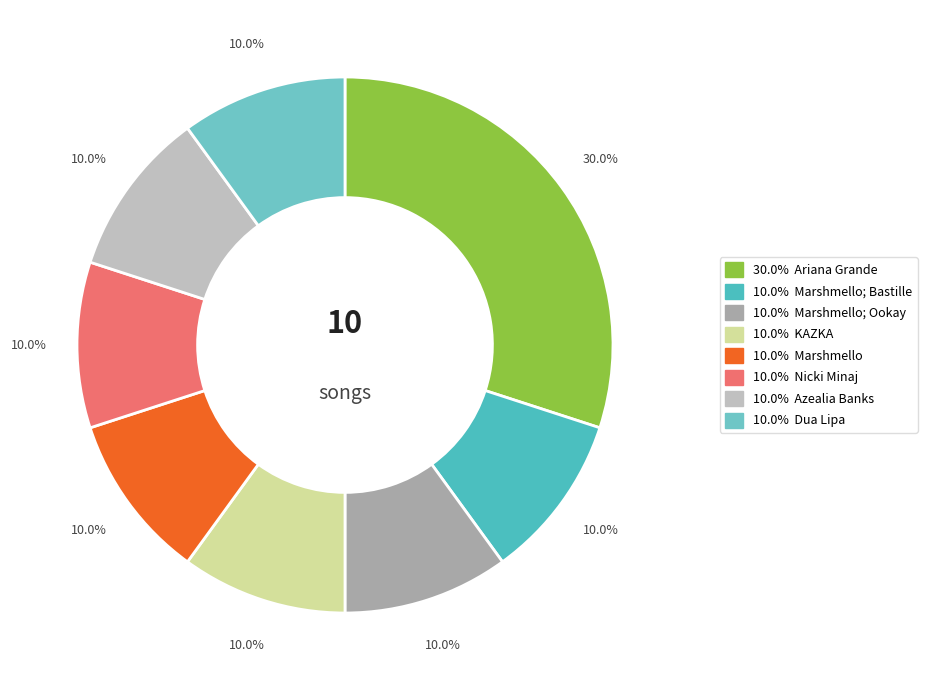

How many slices are in this pie chart?

8